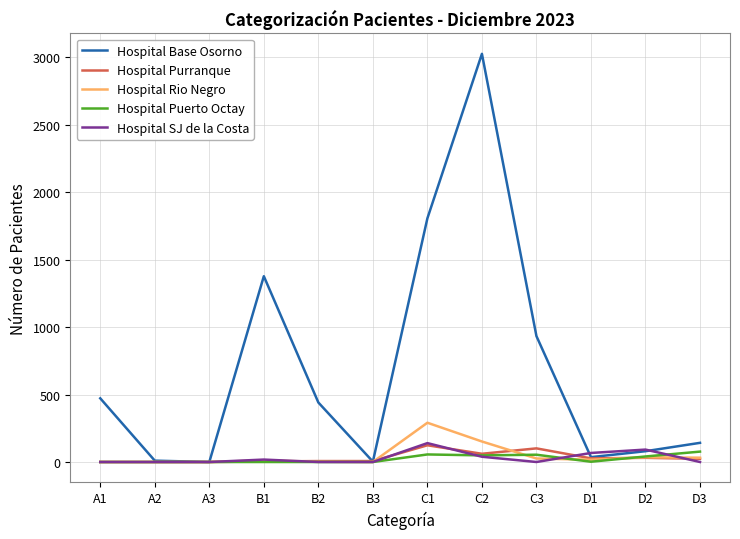

What is the sum of all Hospital Purranque values?

386